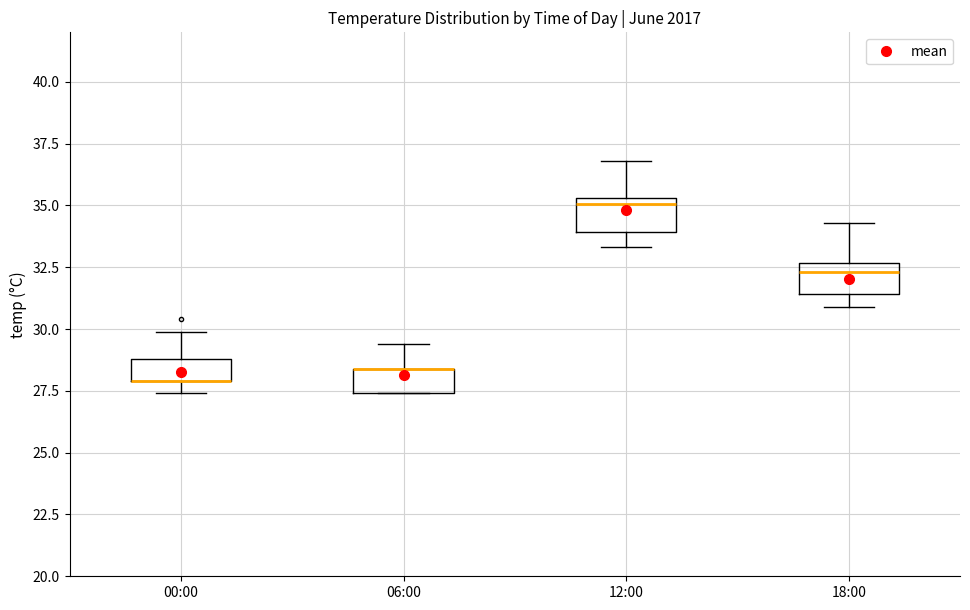

Reading left to right, read every box against the y-axis: the position of its median line, the range the box covers, and the ends of its whiskers. The values are not printed on the chart, so give them approximately, as read against the axis.

00:00: median 28.0 (drawn on the box's lower edge), box 28.0 to 29.0, whiskers 27.5 to 30.0
06:00: median 28.5 (drawn on the box's upper edge), box 27.5 to 28.5, whiskers 27.5 to 29.5
12:00: median 35.0, box 34.0 to 35.5, whiskers 33.5 to 37.0
18:00: median 32.5 (just below the box's upper edge), box 31.5 to 32.5, whiskers 31.0 to 34.5